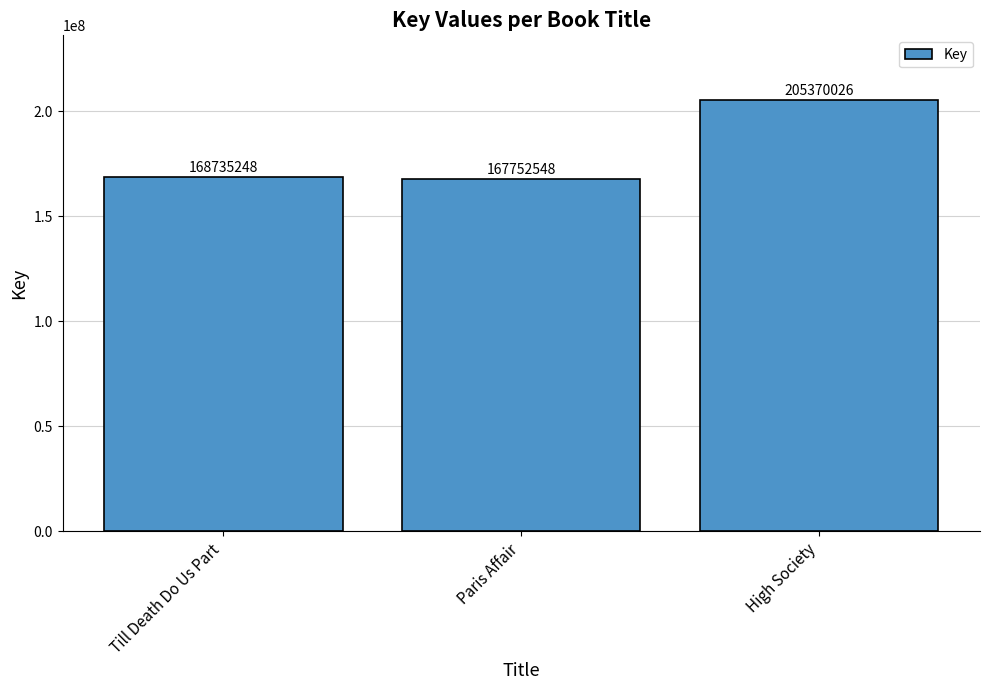

Does the chart contain stacked bars?

No